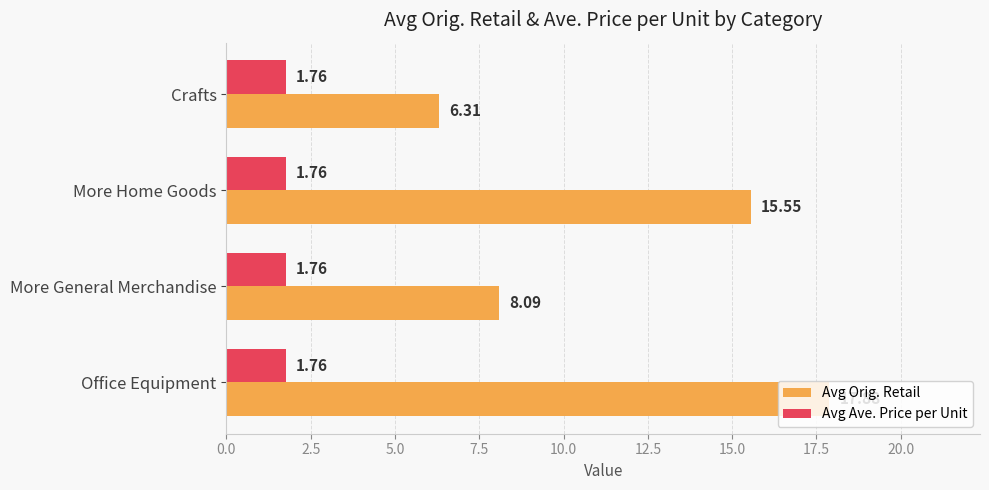

Between Office Equipment and Crafts, which series saw the biggest shift?

Avg Orig. Retail